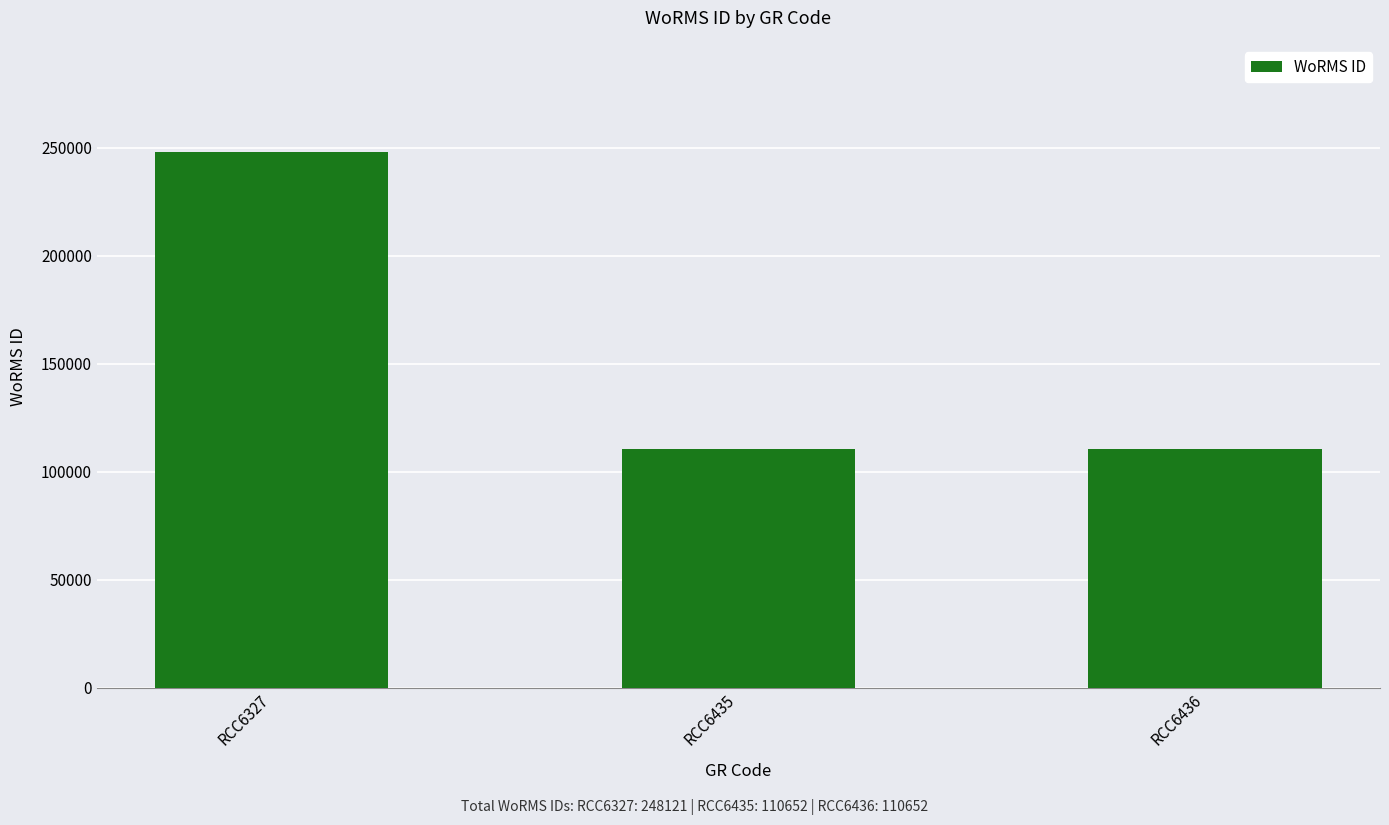

Does the chart contain any negative values?

No